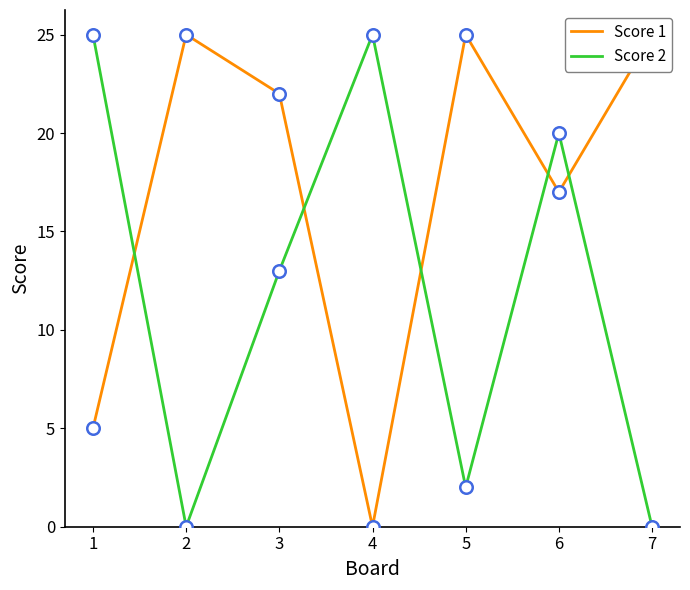

Read the Score 2 value at 1.

25